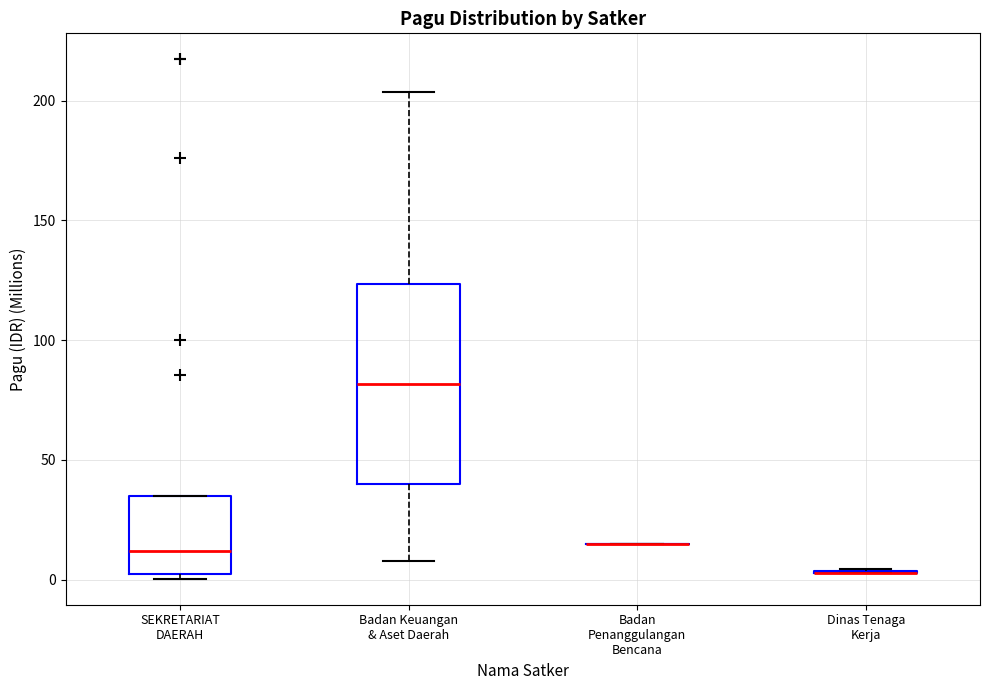

Reading left to right, read every box against the y-axis: the position of its median line, the range the box covers, and the ends of its whiskers. The values are not printed on the chart, so give them approximately, as read against the axis.

SEKRETARIAT DAERAH: median 10, box 5 to 35, whiskers 0 to 35
Badan Keuangan & Aset Daerah: median 80, box 40 to 125, whiskers 10 to 205
Badan Penanggulangan Bencana: box collapsed to a line at 15, whiskers 15 to 15
Dinas Tenaga Kerja: box collapsed to a line at 5, whiskers 5 to 5